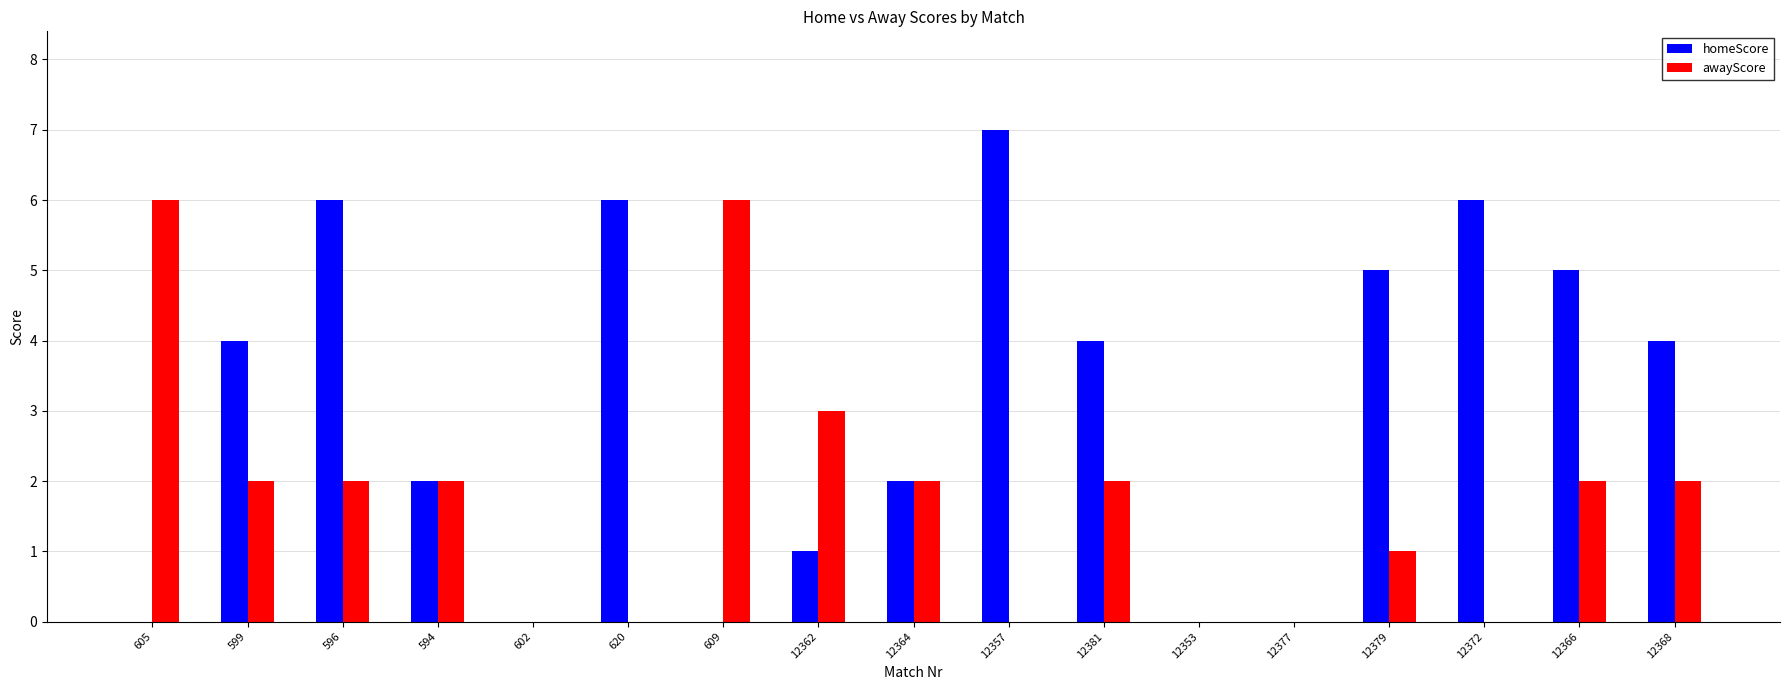

What are all the series names shown in the legend?

homeScore, awayScore